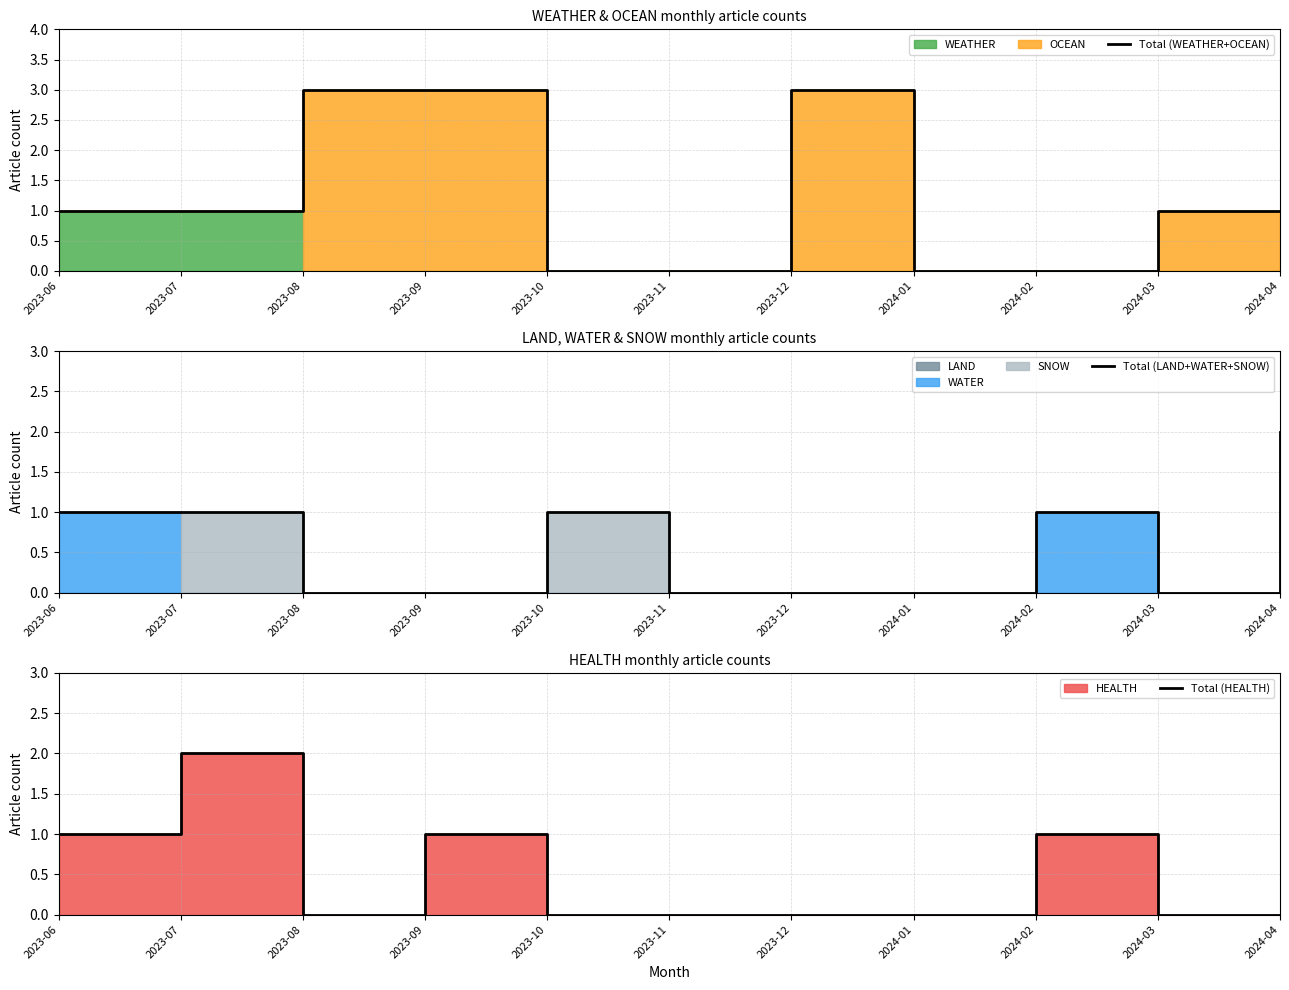

What is the difference between the maximum and minimum values in the Total (LAND+WATER+SNOW) series?

2